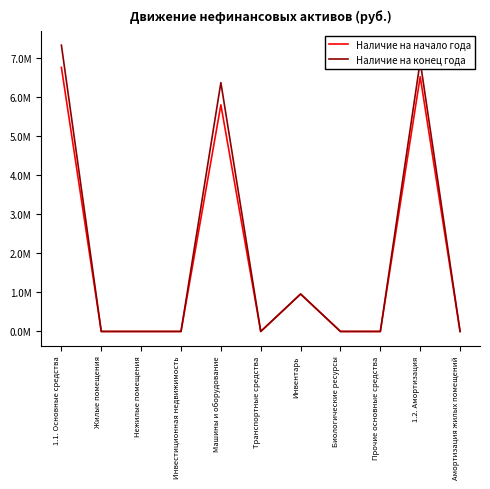

True or false: Наличие на конец года has more than 1 points higher than both neighbors.

True